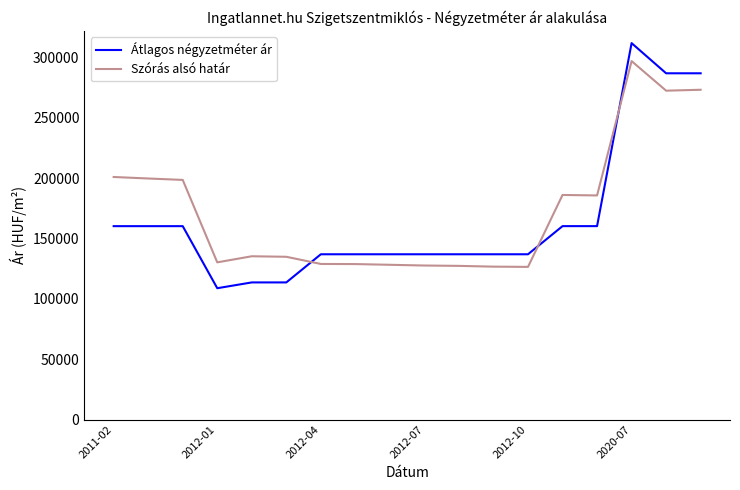

After their last crossing, which series has the higher values: Átlagos négyzetméter ár or Szórás alsó határ?

Átlagos négyzetméter ár